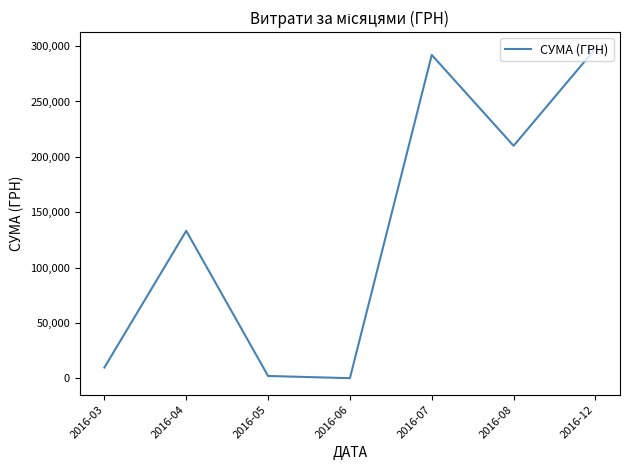

What is the average value?

135025.7